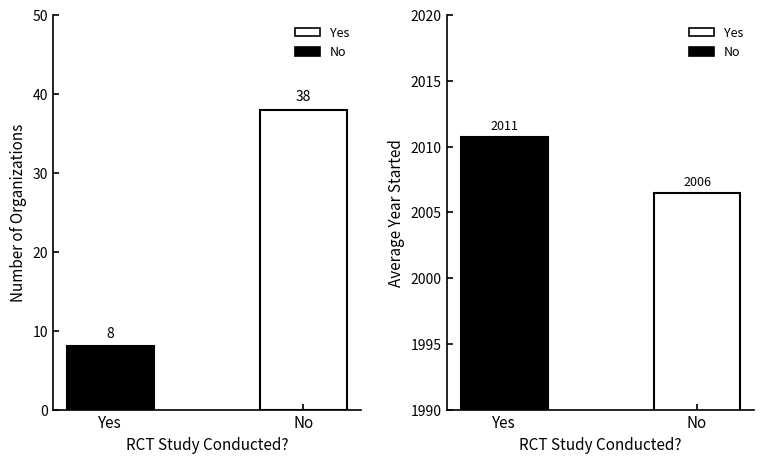

What is the total value across all series at No?

2044.5